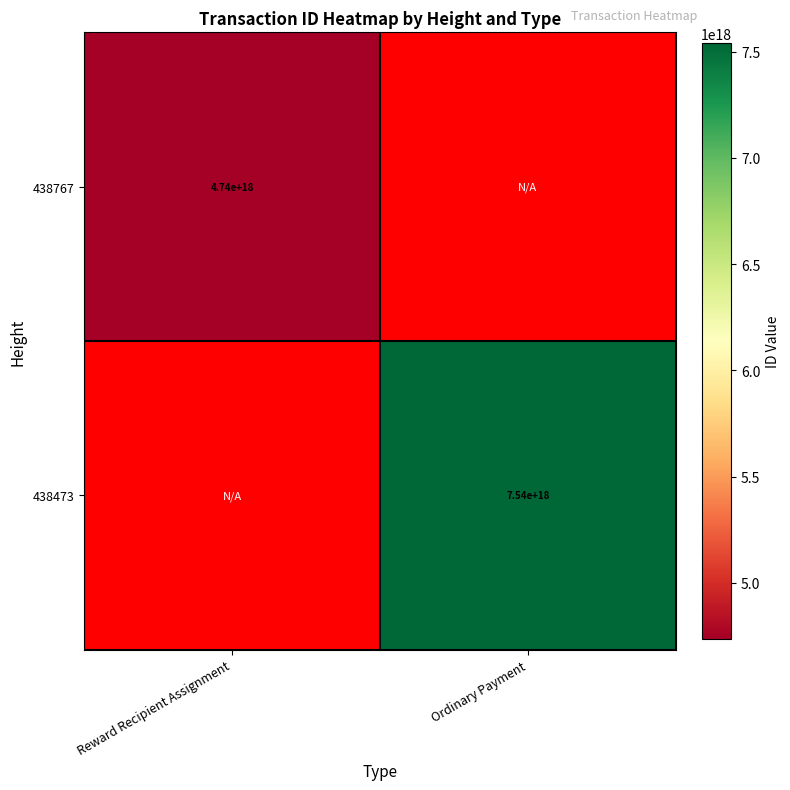

Is the value of 438473 at Ordinary Payment greater than the value of 438767 at Reward Recipient Assignment?

Yes